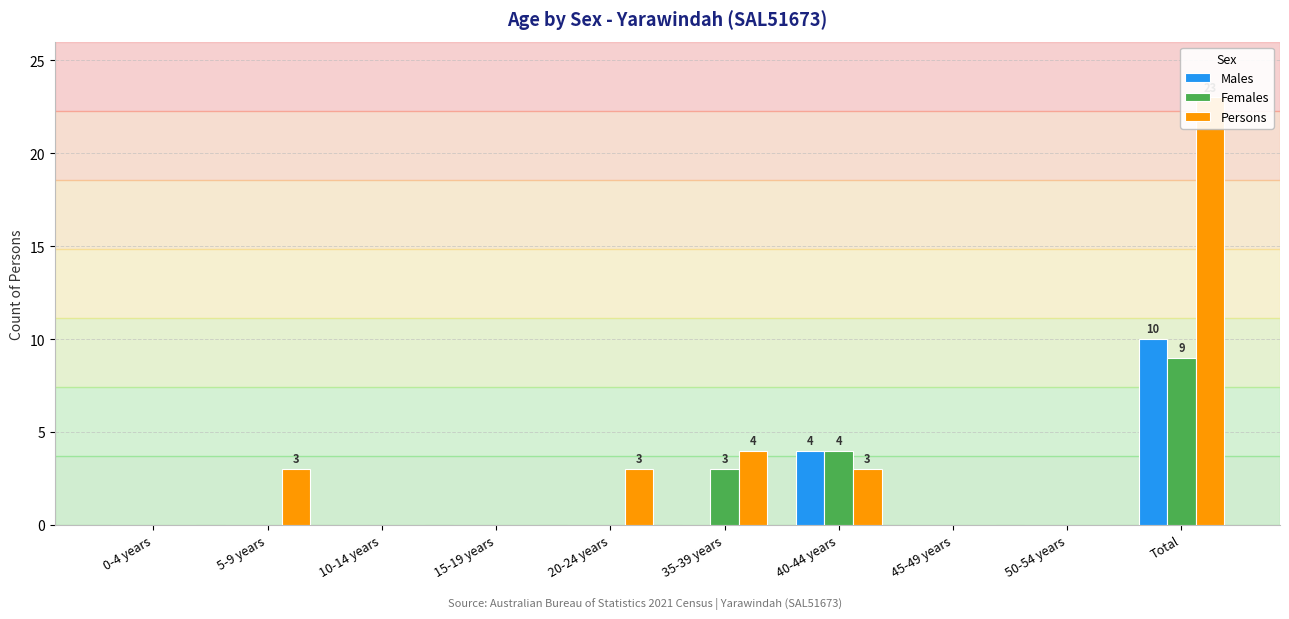

True or false: Males has a value of 0 at 10-14 years.

True